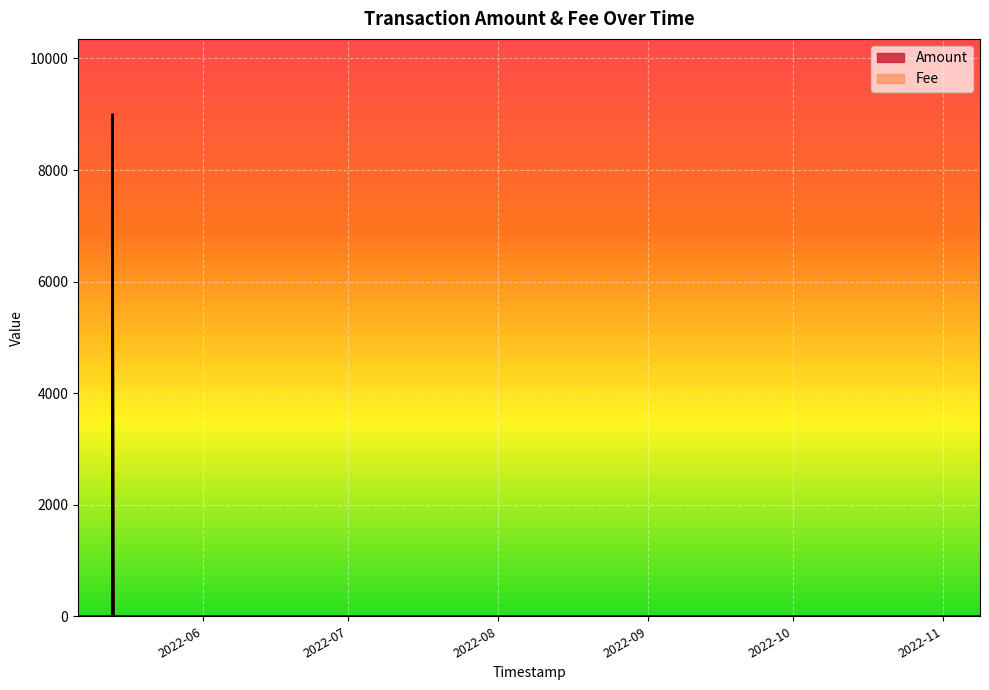

True or false: Fee has a value of 0.0 at 37.

False